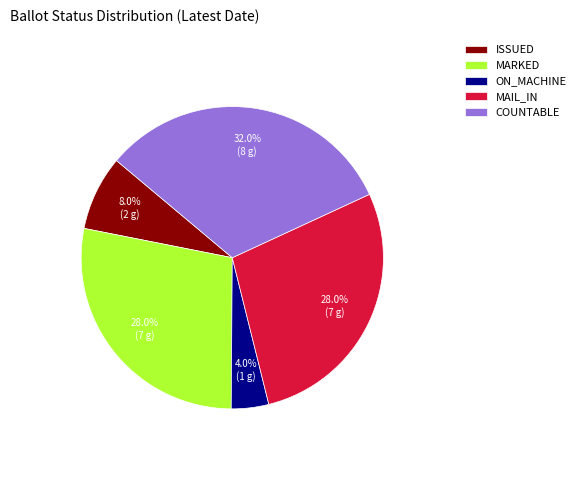

Does any single category account for the majority?

No